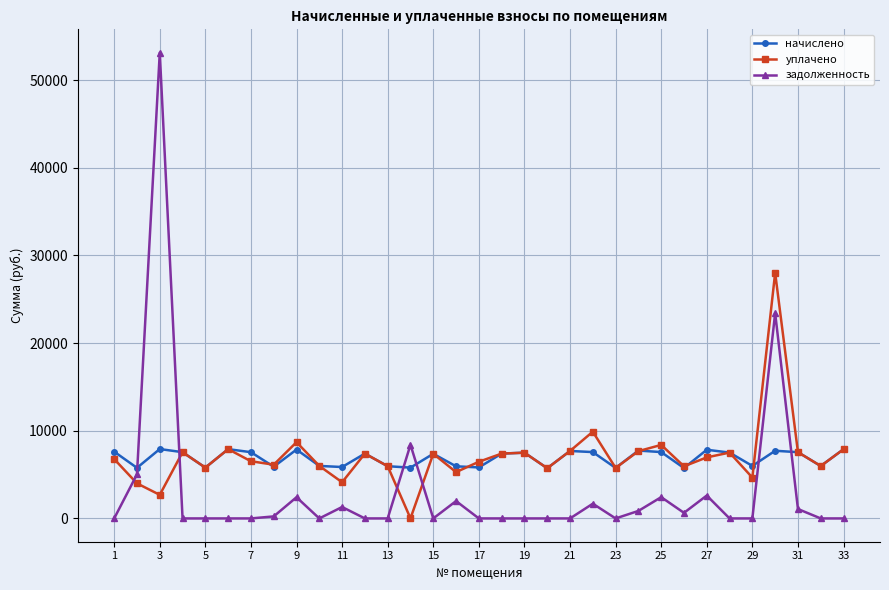

True or false: задолженность has more than 1 points higher than both neighbors.

True